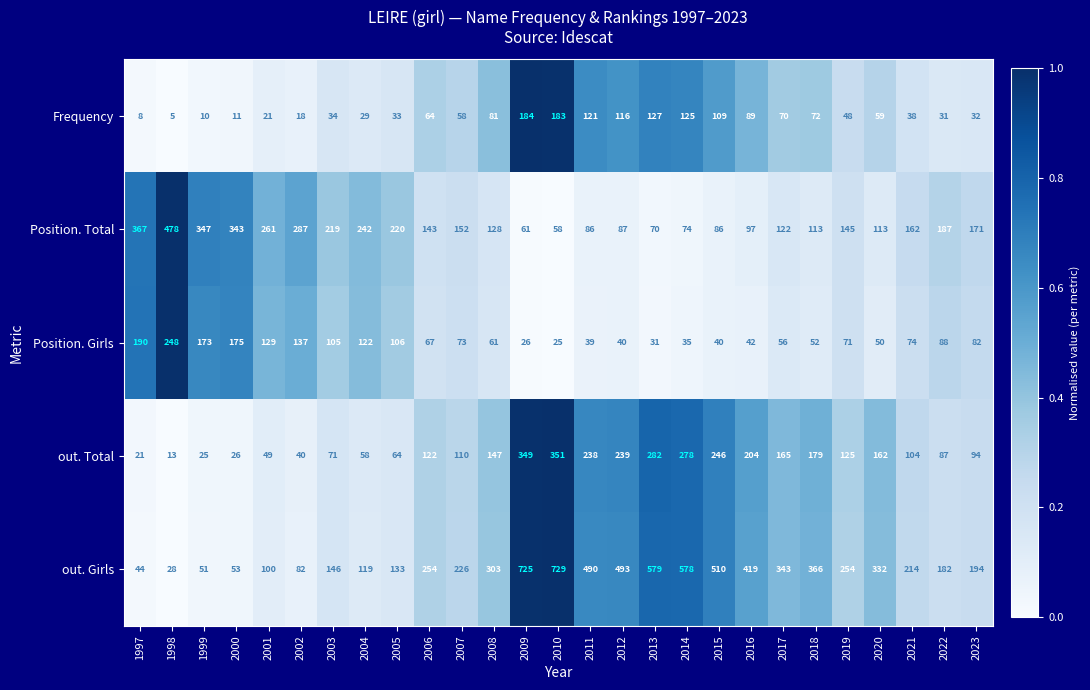

How many data points in Position. Total are less than 145?

13